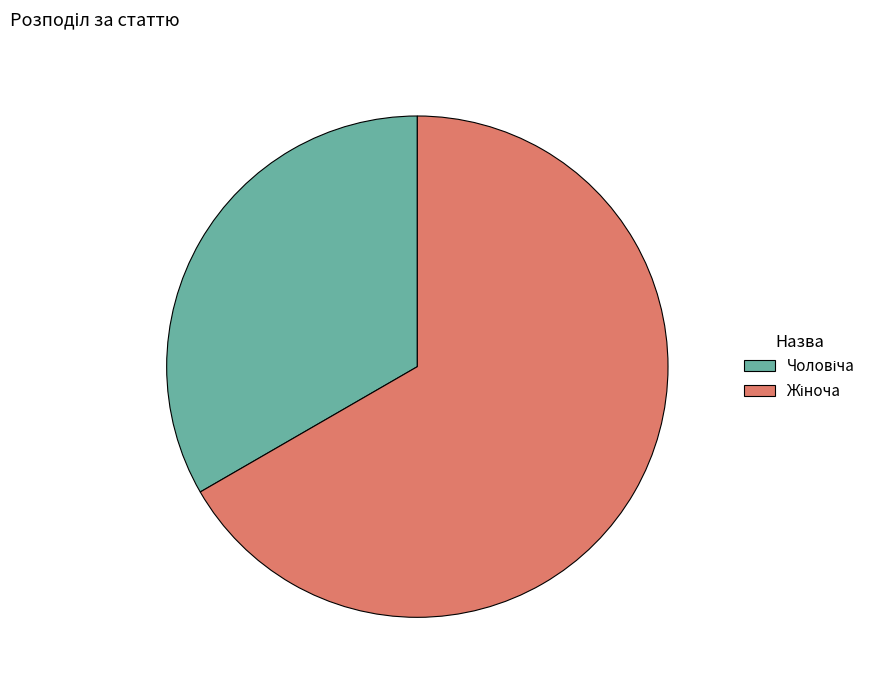

Is there a majority slice in this chart?

Yes